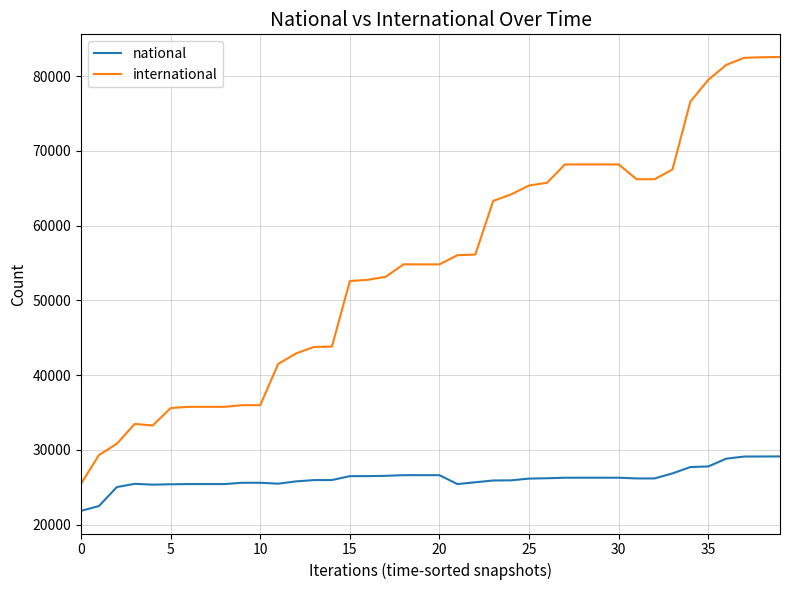

What is the highest value of the national series?

29117